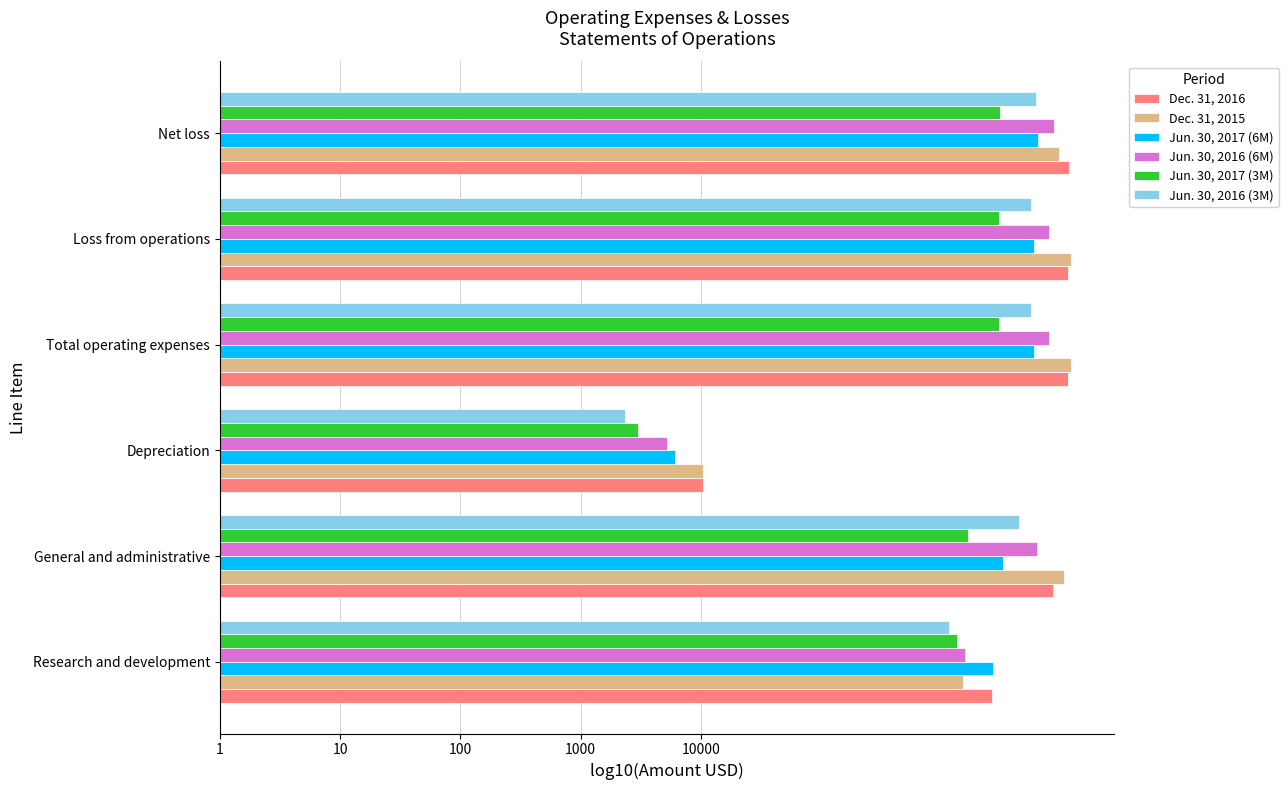

What is the maximum value for Jun. 30, 2017 (3M)?

6.5